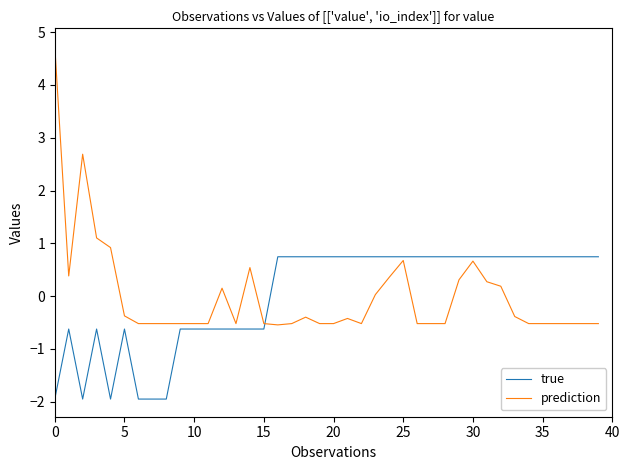

List the series in order of their peak value, lowest first.

true, prediction